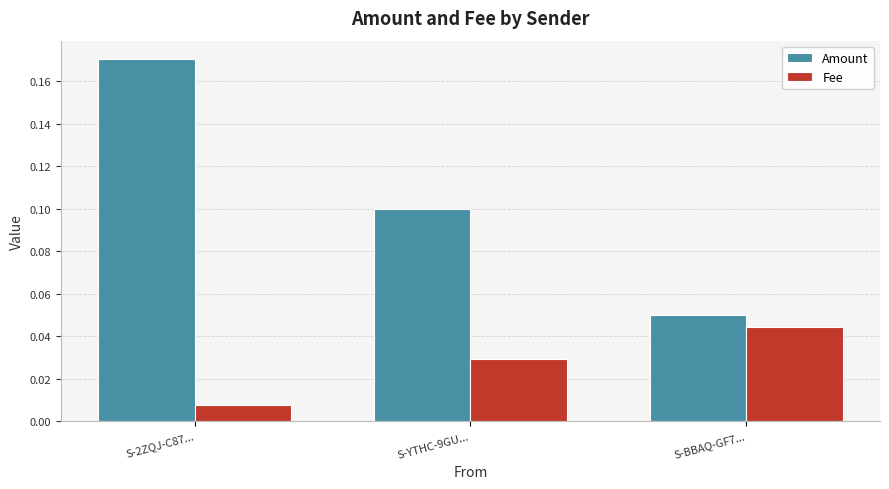

Count the number of categories in the chart.

3